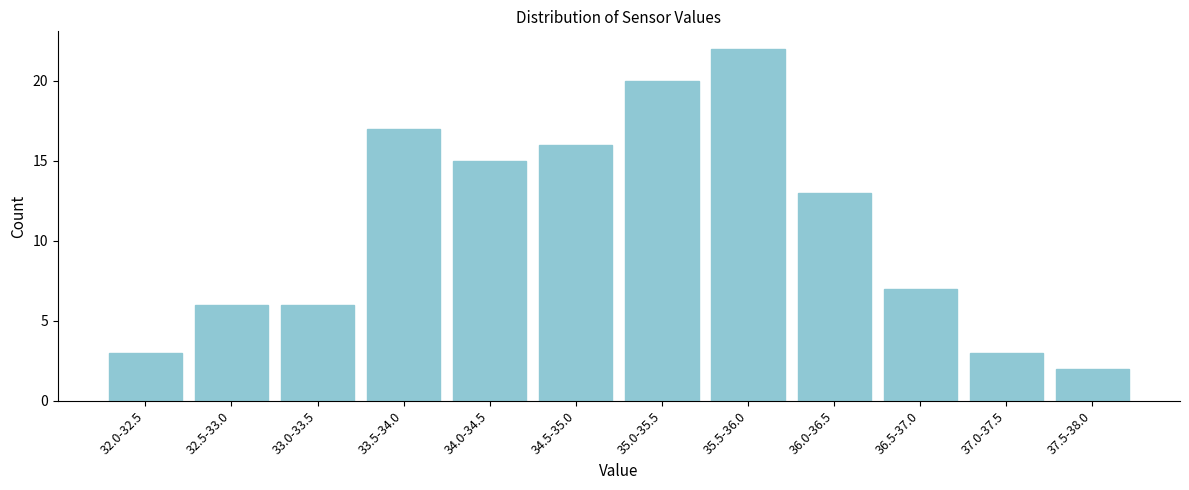

Reading right to left, list all the values displayed in this chart.

2	3	7	13	22	20	16	15	17	6	6	3